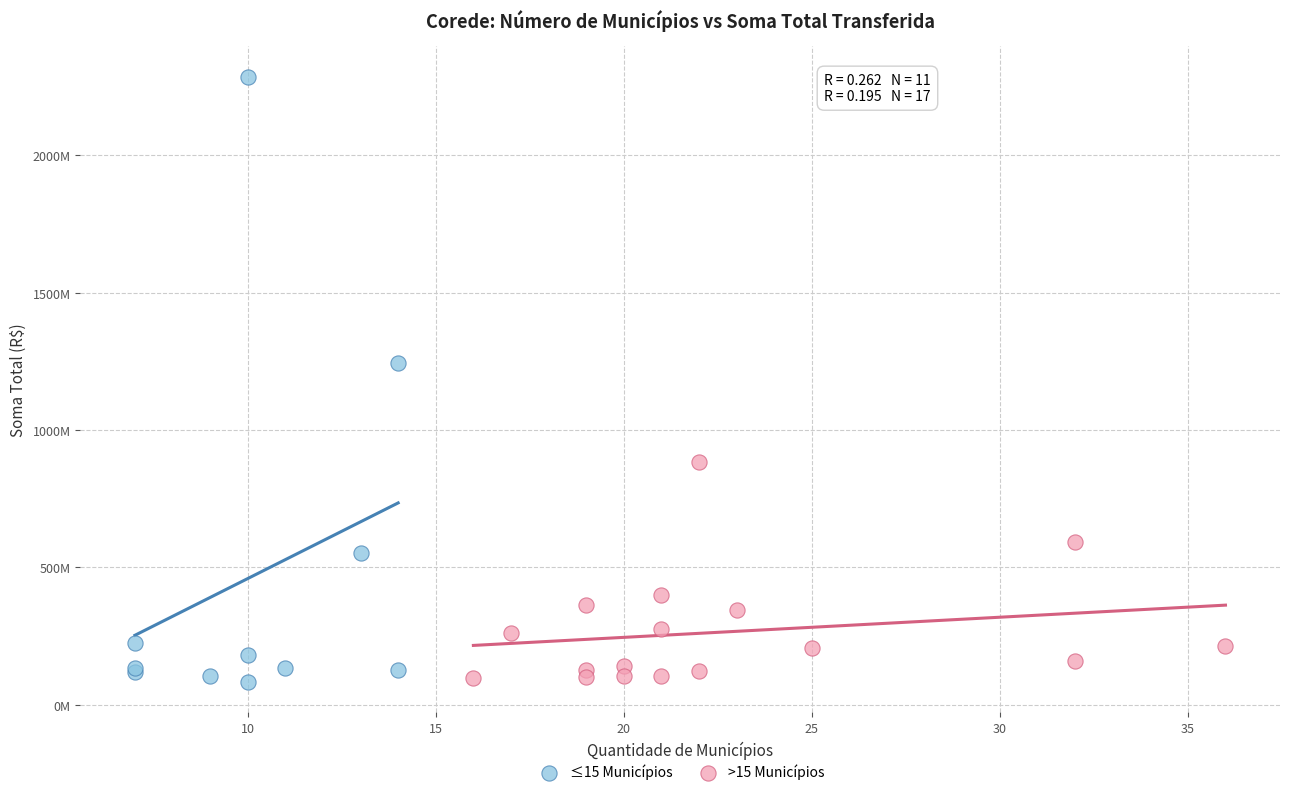

What are all the series names shown in the legend?

≤15 Municípios, >15 Municípios